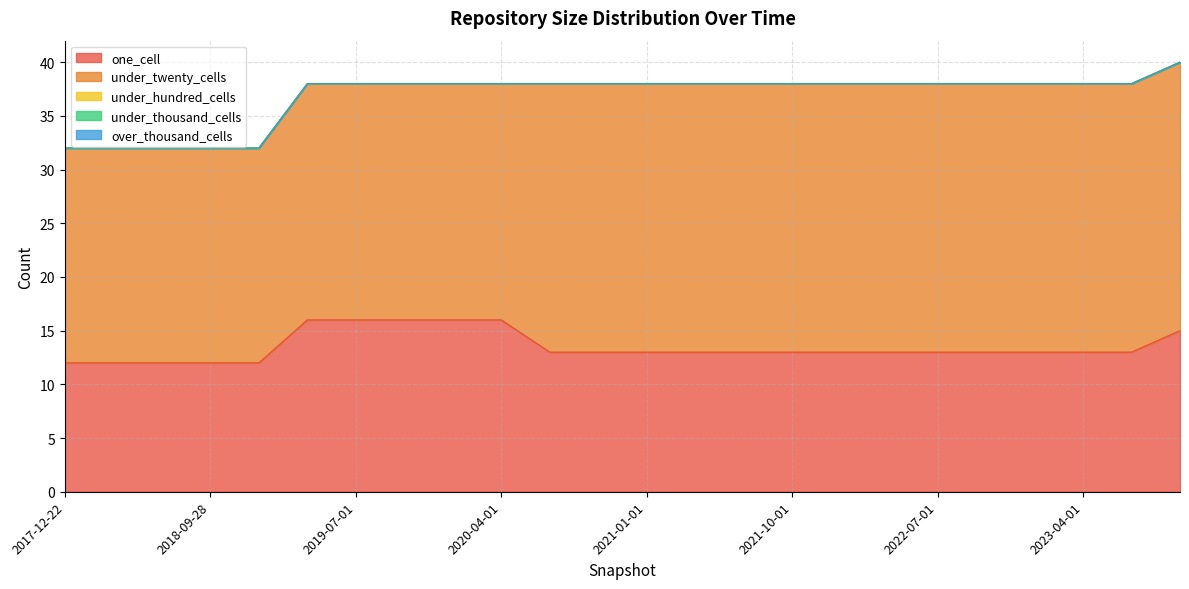

Reading right to left, what are all the values shown in this chart?

one_cell: 2023-10-01=15	2023-07-01=13	2023-04-01=13	2023-01-01=13	2022-10-01=13	2022-07-01=13	2022-04-01=13	2022-01-01=13	2021-10-01=13	2021-07-01=13	2021-04-01=13	2021-01-01=13	2020-10-01=13	2020-07-01=13	2020-04-01=16	2020-01-01=16	2019-10-09=16	2019-07-01=16	2019-04-06=16	2019-01-01=12	2018-09-28=12	2018-07-11=12	2018-04-09=12	2017-12-22=12
under_twenty_cells: 2023-10-01=25	2023-07-01=25	2023-04-01=25	2023-01-01=25	2022-10-01=25	2022-07-01=25	2022-04-01=25	2022-01-01=25	2021-10-01=25	2021-07-01=25	2021-04-01=25	2021-01-01=25	2020-10-01=25	2020-07-01=25	2020-04-01=22	2020-01-01=22	2019-10-09=22	2019-07-01=22	2019-04-06=22	2019-01-01=20	2018-09-28=20	2018-07-11=20	2018-04-09=20	2017-12-22=20
under_hundred_cells: 2023-10-01=0	2023-07-01=0	2023-04-01=0	2023-01-01=0	2022-10-01=0	2022-07-01=0	2022-04-01=0	2022-01-01=0	2021-10-01=0	2021-07-01=0	2021-04-01=0	2021-01-01=0	2020-10-01=0	2020-07-01=0	2020-04-01=0	2020-01-01=0	2019-10-09=0	2019-07-01=0	2019-04-06=0	2019-01-01=0	2018-09-28=0	2018-07-11=0	2018-04-09=0	2017-12-22=0
under_thousand_cells: 2023-10-01=0	2023-07-01=0	2023-04-01=0	2023-01-01=0	2022-10-01=0	2022-07-01=0	2022-04-01=0	2022-01-01=0	2021-10-01=0	2021-07-01=0	2021-04-01=0	2021-01-01=0	2020-10-01=0	2020-07-01=0	2020-04-01=0	2020-01-01=0	2019-10-09=0	2019-07-01=0	2019-04-06=0	2019-01-01=0	2018-09-28=0	2018-07-11=0	2018-04-09=0	2017-12-22=0
over_thousand_cells: 2023-10-01=0	2023-07-01=0	2023-04-01=0	2023-01-01=0	2022-10-01=0	2022-07-01=0	2022-04-01=0	2022-01-01=0	2021-10-01=0	2021-07-01=0	2021-04-01=0	2021-01-01=0	2020-10-01=0	2020-07-01=0	2020-04-01=0	2020-01-01=0	2019-10-09=0	2019-07-01=0	2019-04-06=0	2019-01-01=0	2018-09-28=0	2018-07-11=0	2018-04-09=0	2017-12-22=0